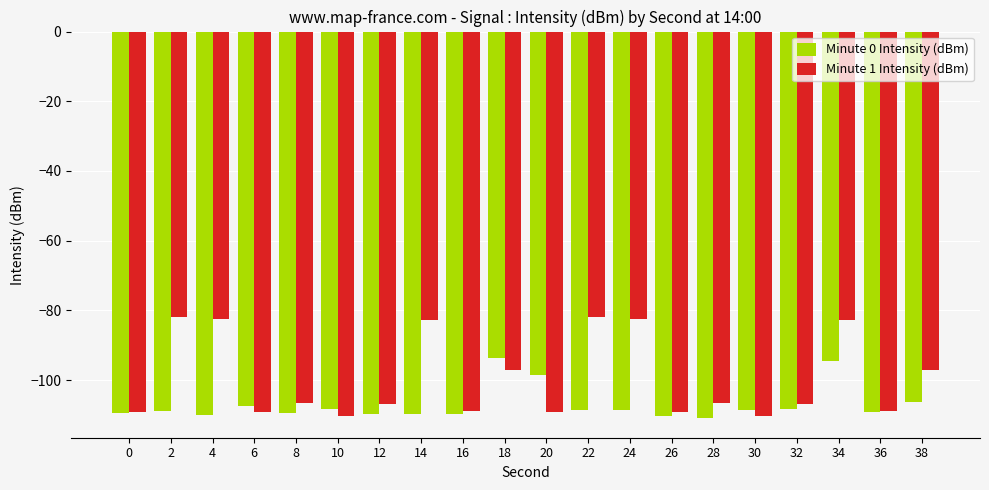

What are all the series names shown in the legend?

Minute 0 Intensity (dBm), Minute 1 Intensity (dBm)